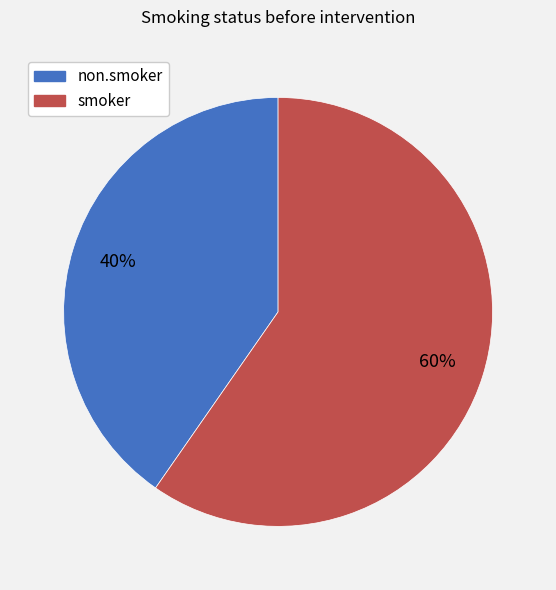

Combined, do smoker and non.smoker account for over 50%?

Yes